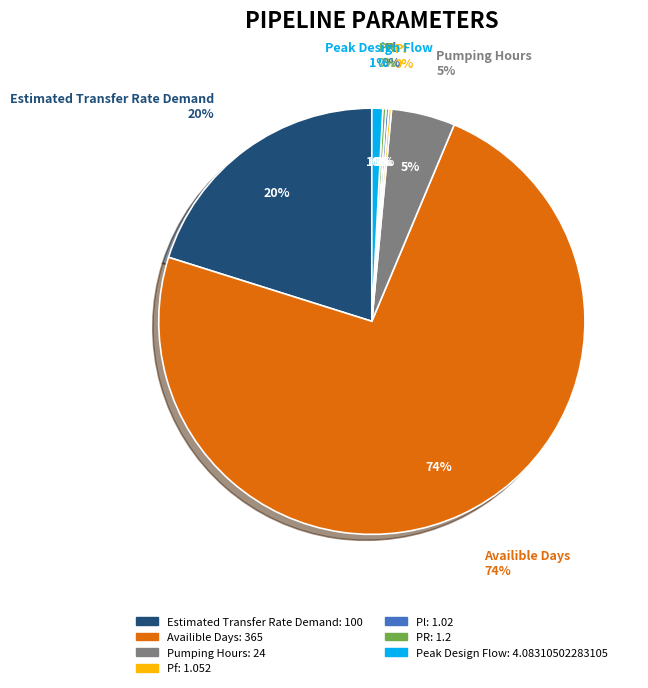

Rank the categories by value from highest to lowest.

Availible Days, Estimated Transfer Rate Demand, Pumping Hours, Peak Design Flow, PR, Pf, Pl